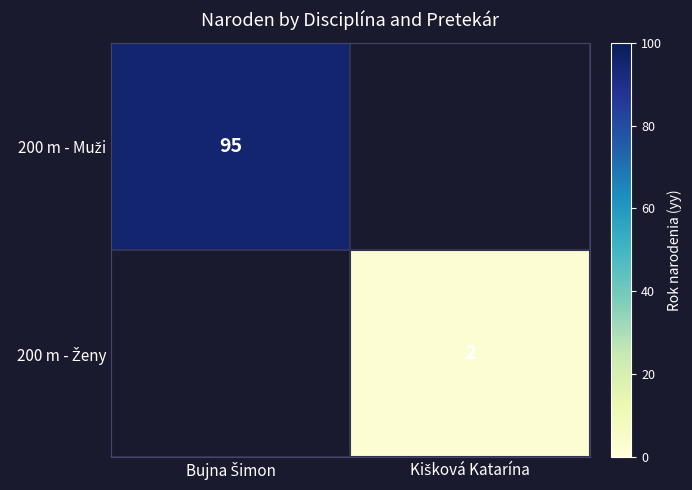

The 200 m - Muži series shows 65.1 at Bujna Šimon. True or false?

False